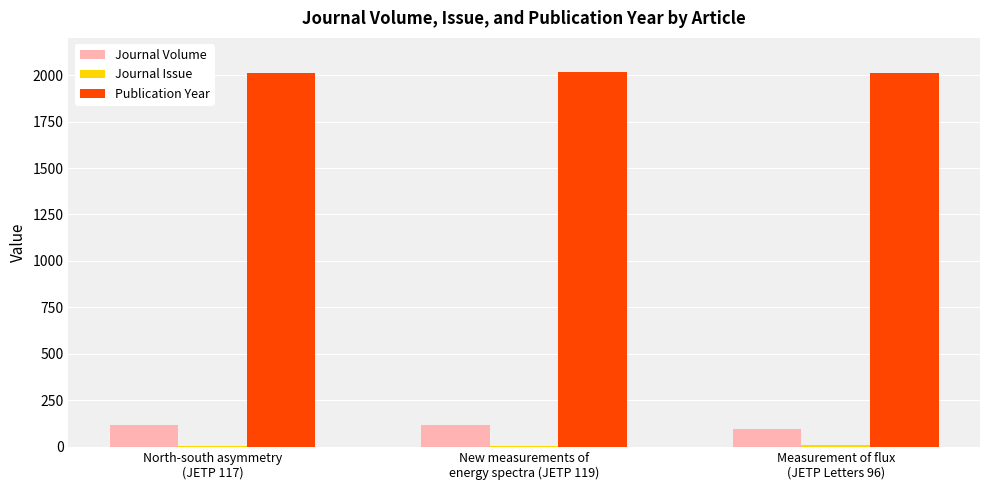

How many Publication Year values are between 2013 and 2014?

3